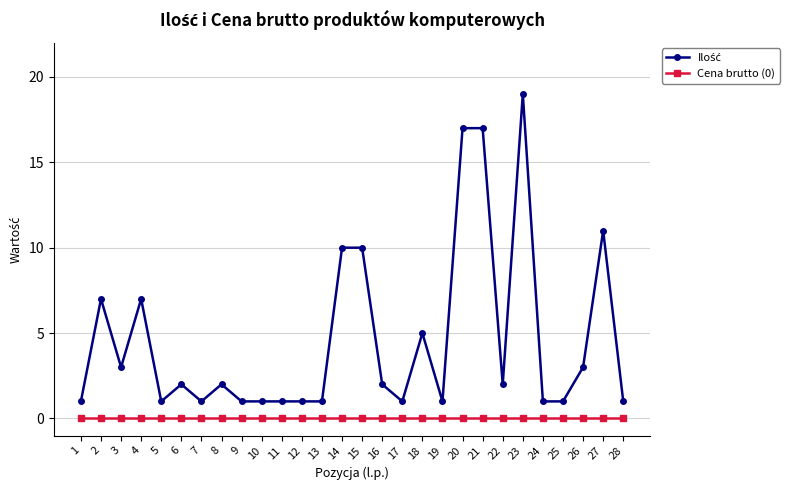

At which category is the sum across all series the highest?

23